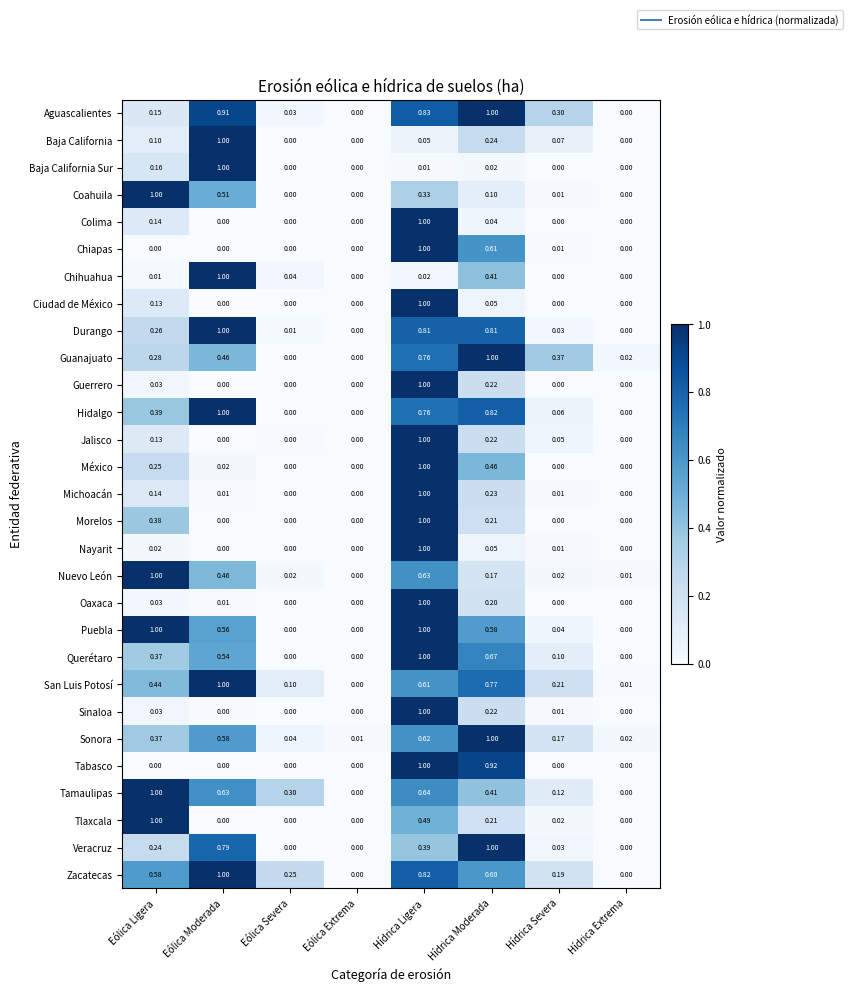

At how many categories does at least one series exceed 0?

8